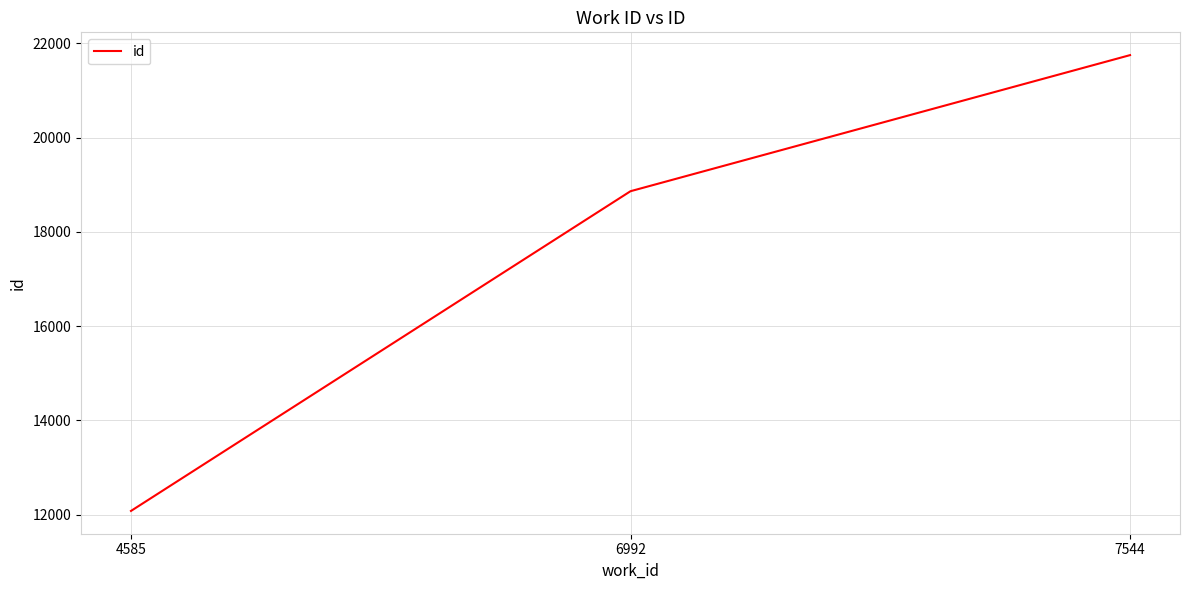

Is it true that the value at 4585 is 12081?

True